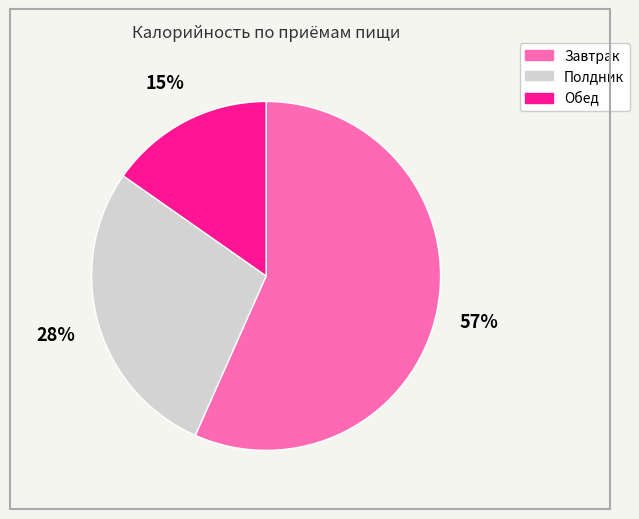

Is it true that Полдник is 16% of the pie?

False